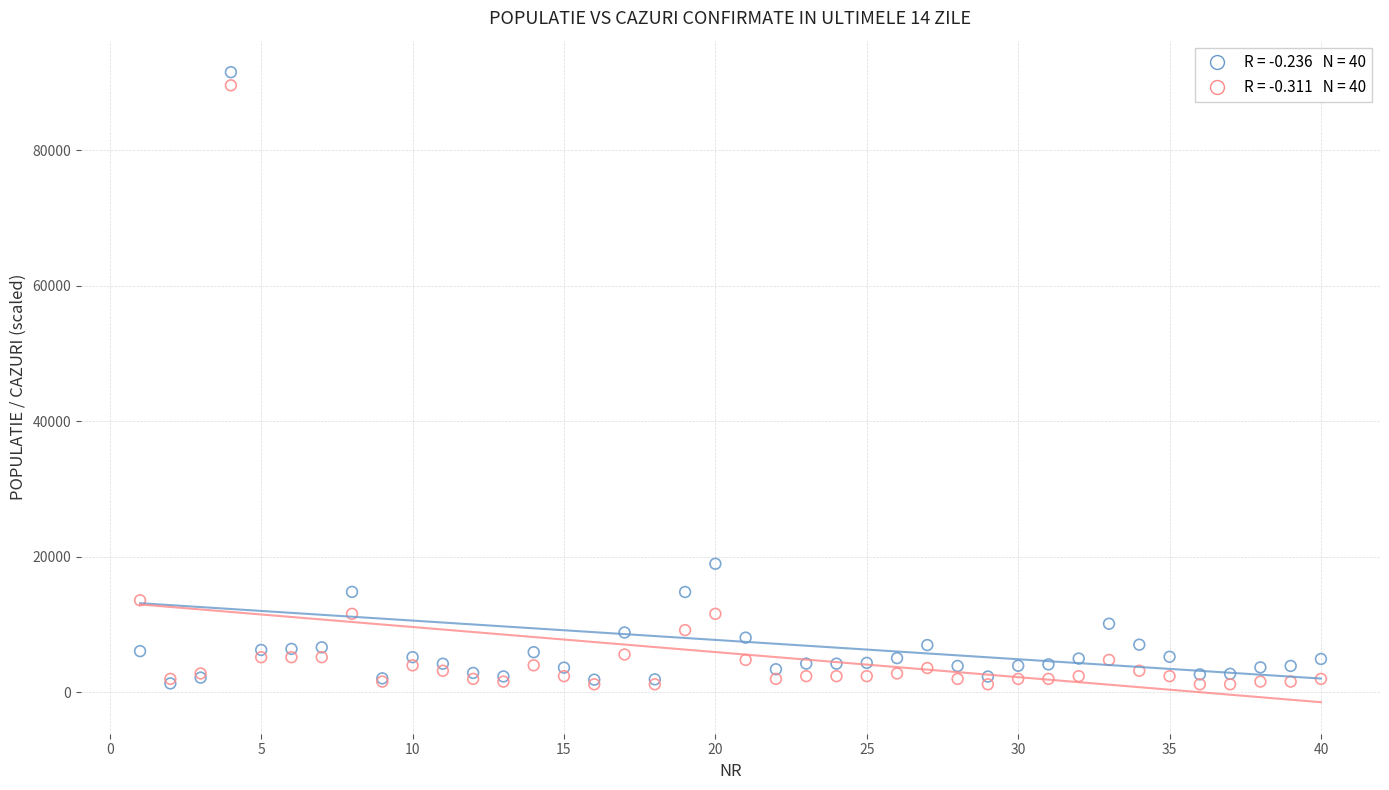

Across all series, what Y value is closest to 46371?

18993